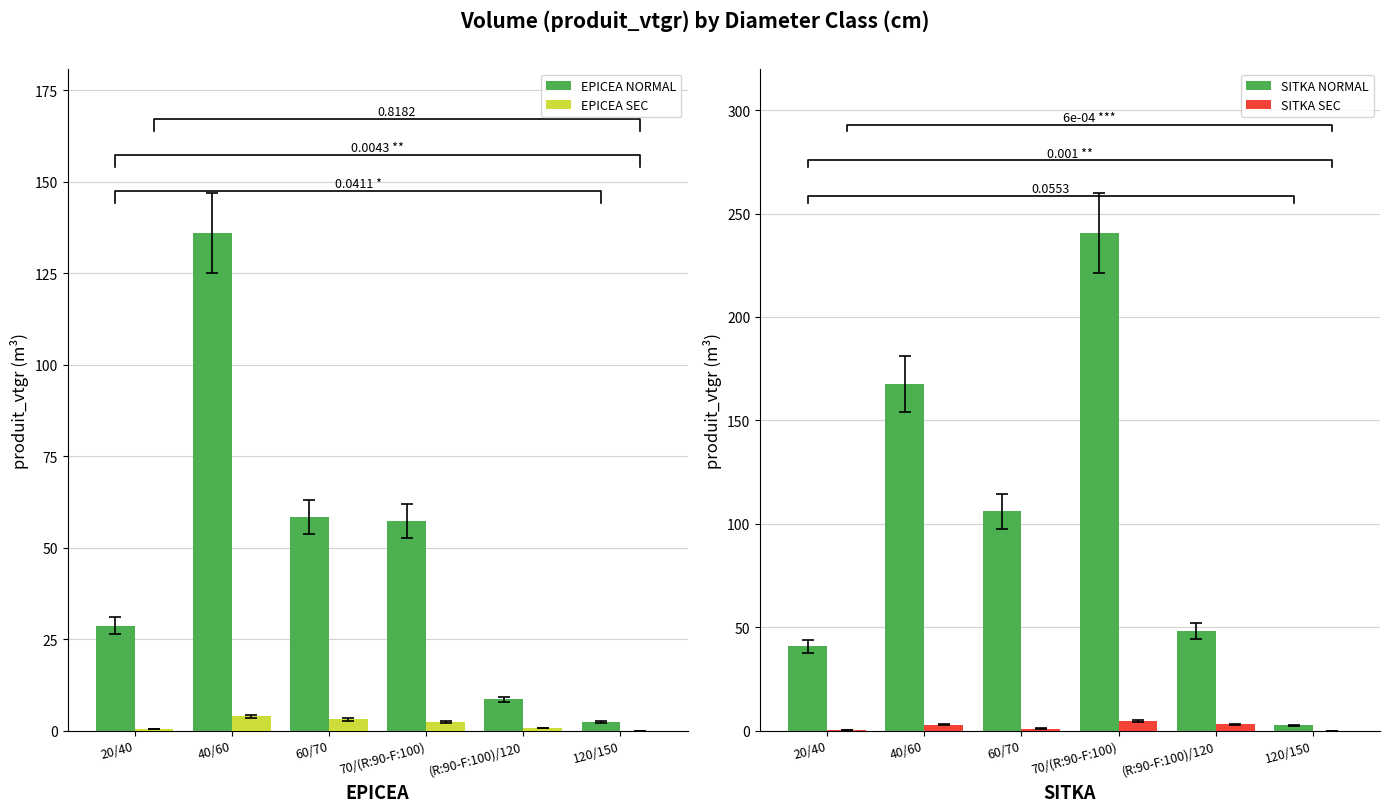

What is the label of the 4th bar from the left?

70/(R:90-F:100)